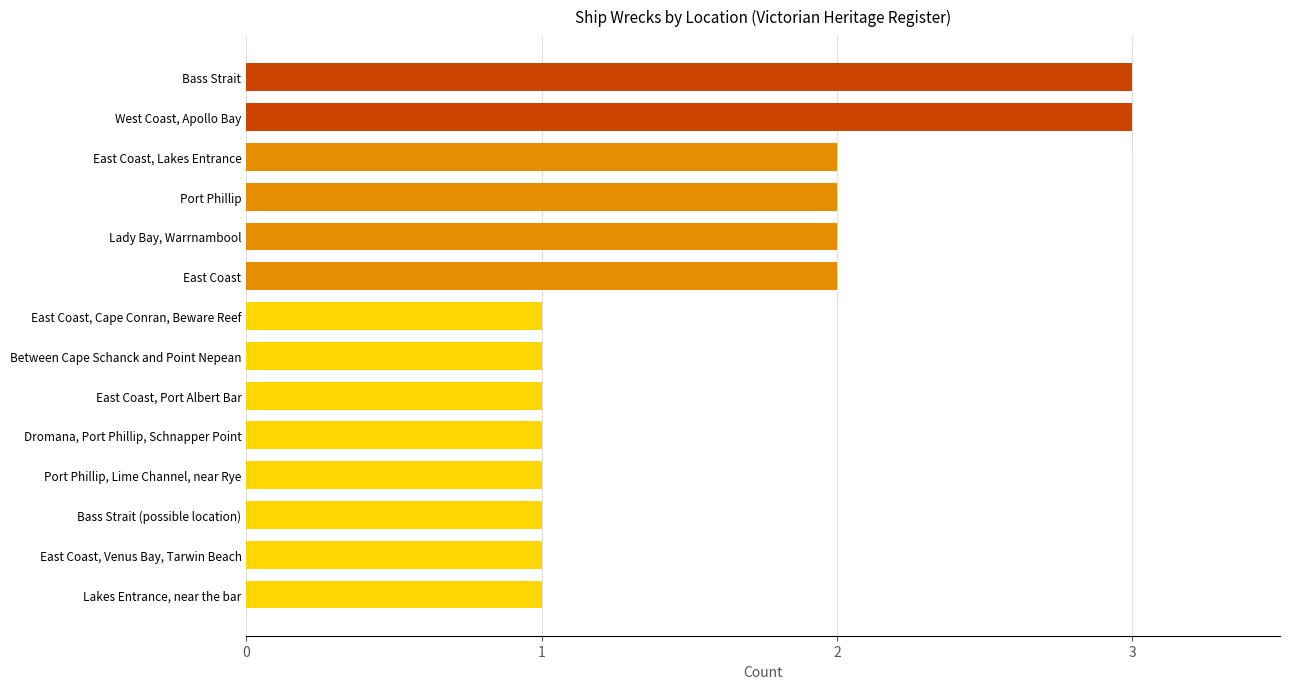

The value at East Coast, Venus Bay, Tarwin Beach is 2. True or false?

False